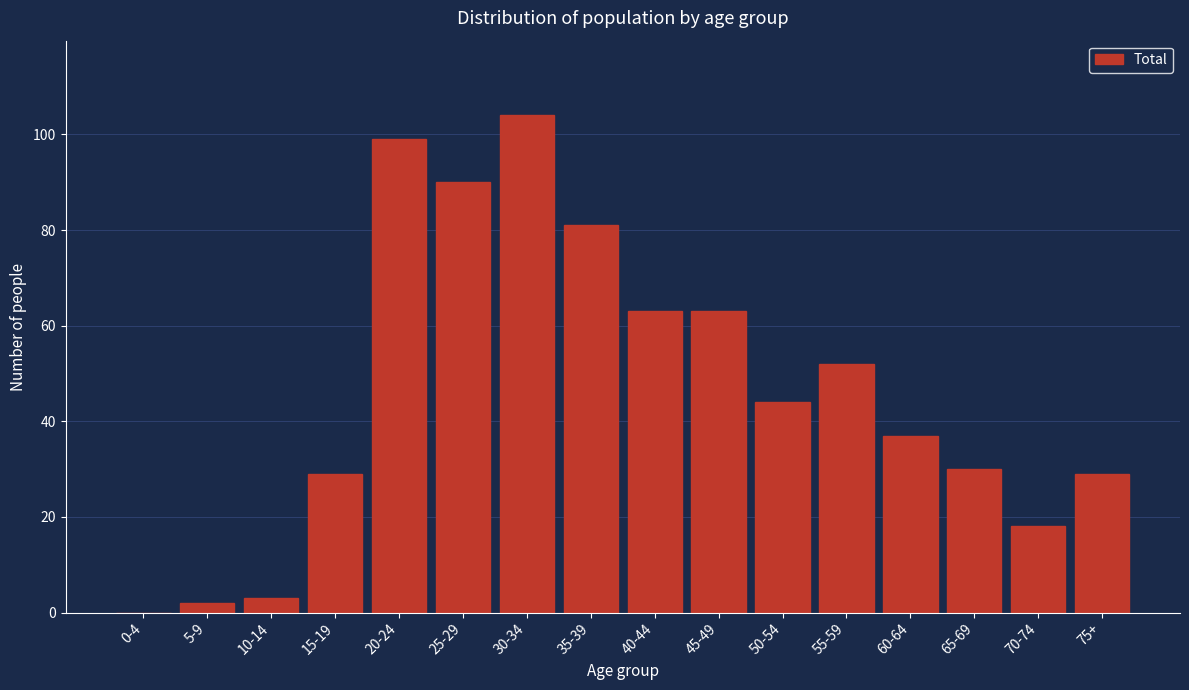

Reading left to right, what are all the values shown in this chart?

0-4=0	5-9=2	10-14=3	15-19=29	20-24=99	25-29=90	30-34=104	35-39=81	40-44=63	45-49=63	50-54=44	55-59=52	60-64=37	65-69=30	70-74=18	75+=29